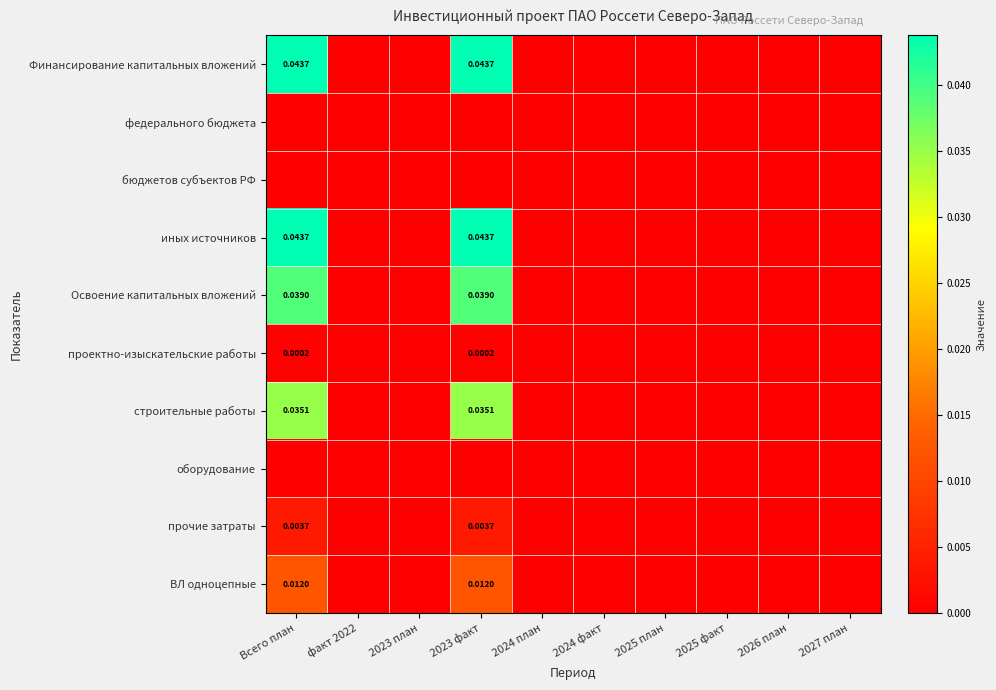

Rank the series by their maximum value, from lowest to highest.

федерального бюджета, бюджетов субъектов РФ, оборудование, проектно-изыскательские работы, прочие затраты, ВЛ одноцепные, строительные работы, Освоение капитальных вложений, Финансирование капитальных вложений, иных источников